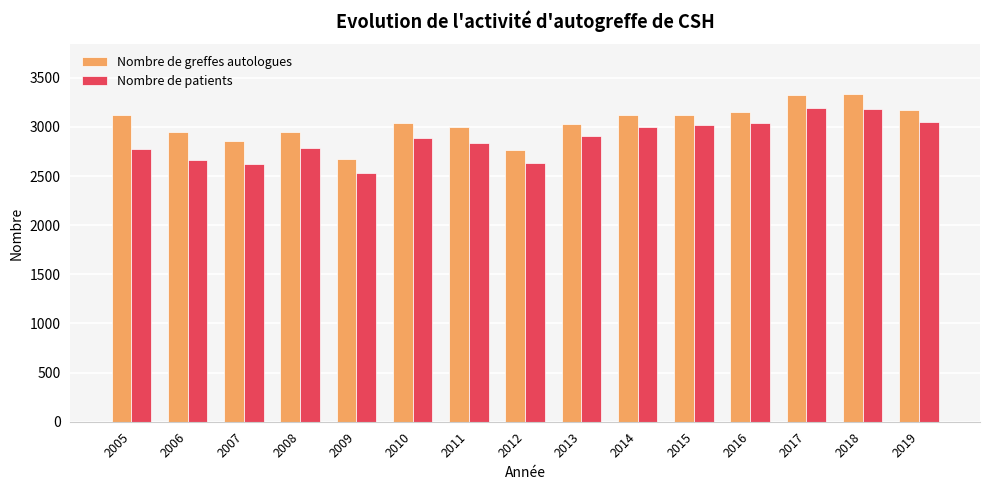

What is the value of the Nombre de greffes autologues bar at the 10th from the left?

3118